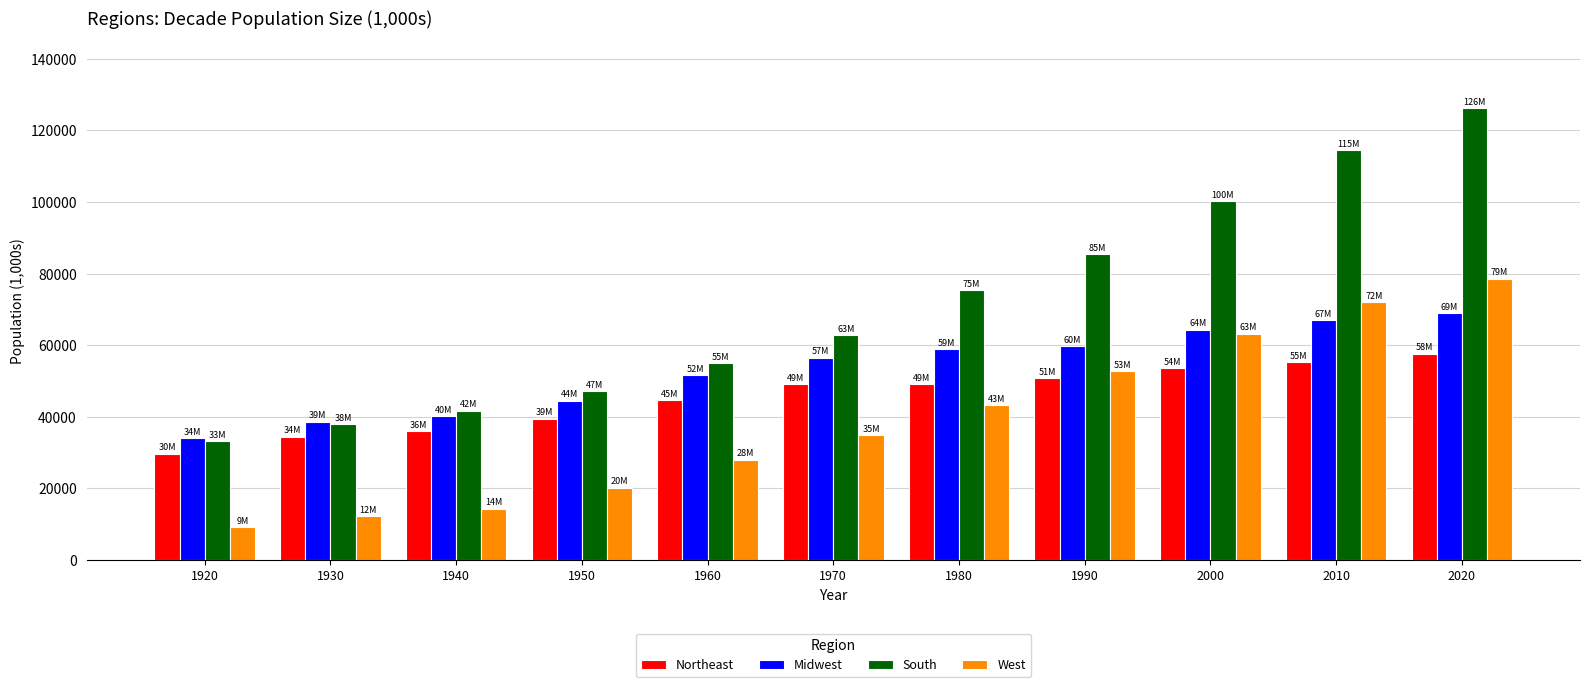

At how many categories does at least one series exceed 96552?

3